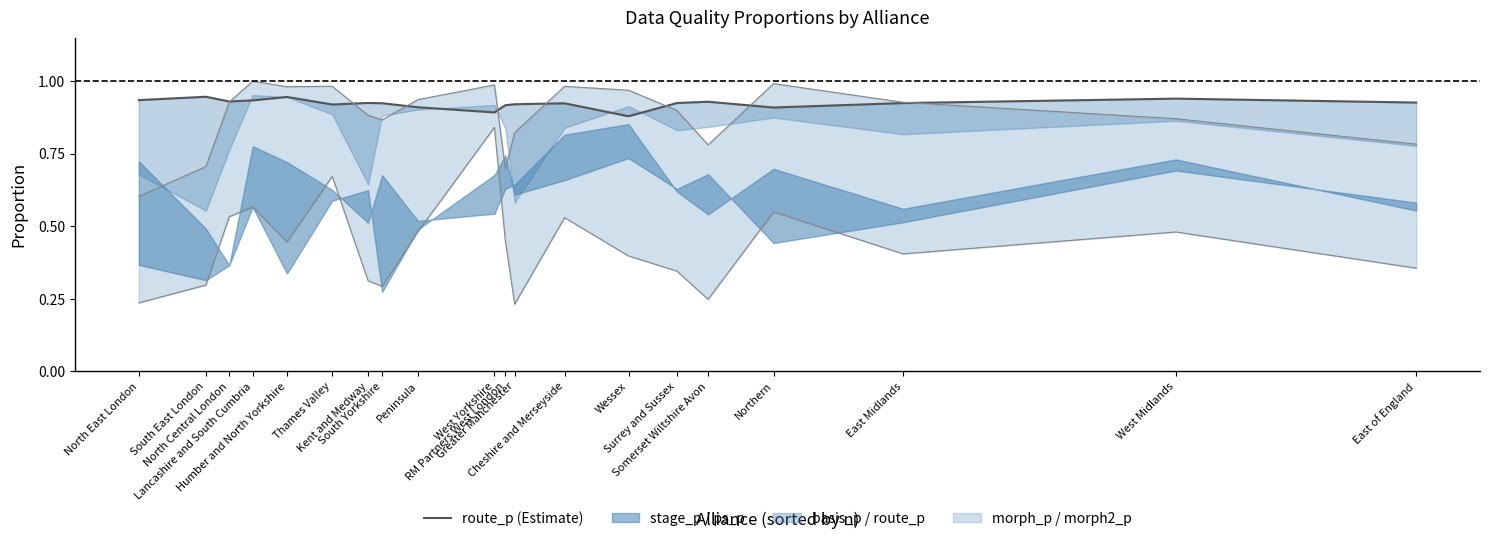

Which label corresponds to the largest value in the chart?

South East London